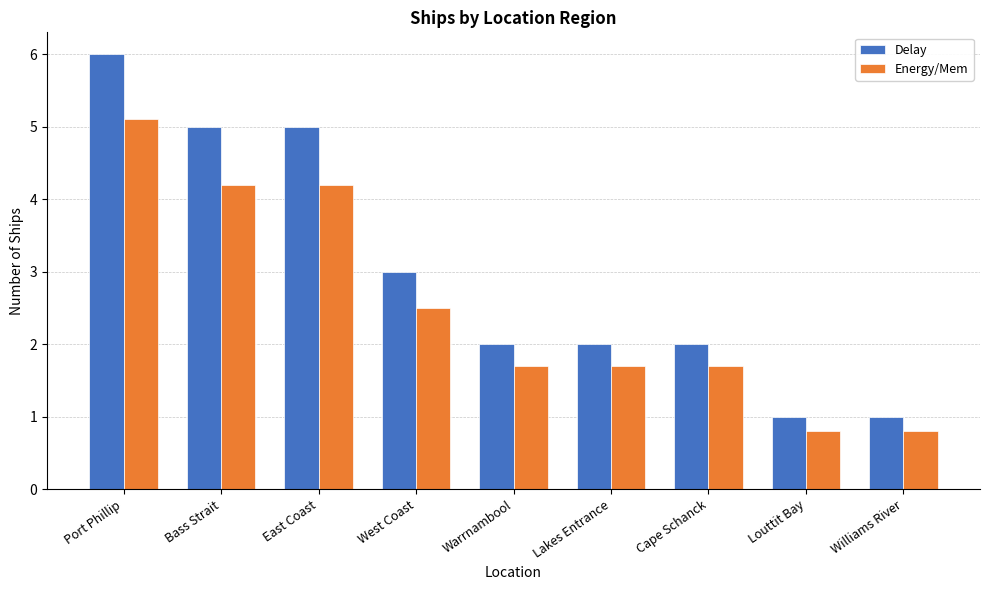

True or false: Delay has a value of 1.7 at Louttit Bay.

False